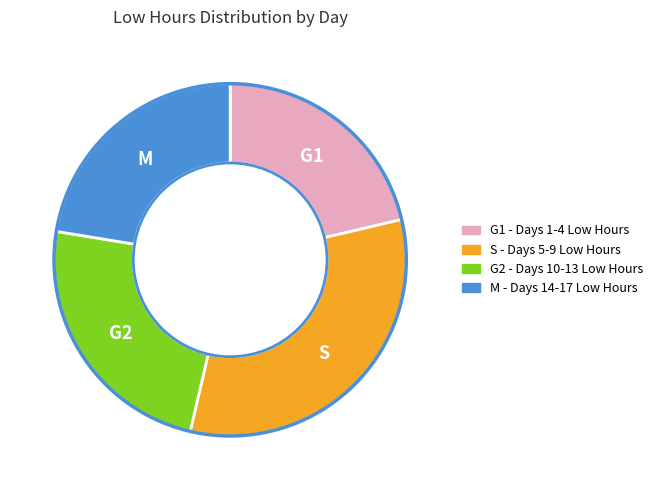

Is there a majority slice in this chart?

No